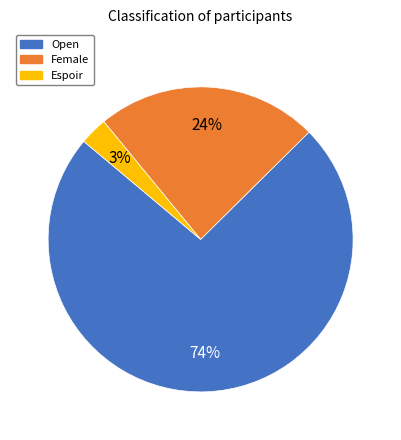

True or false: Espoir accounts for 3% of the total.

True